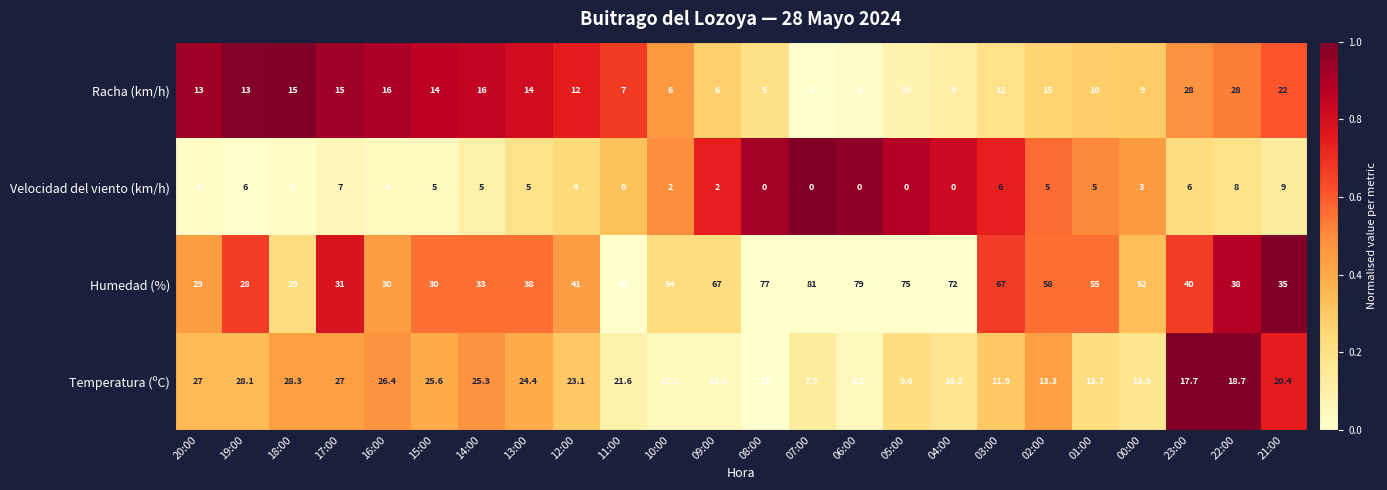

What is the difference between the maximum and minimum values in the Racha (km/h) series?

23.0